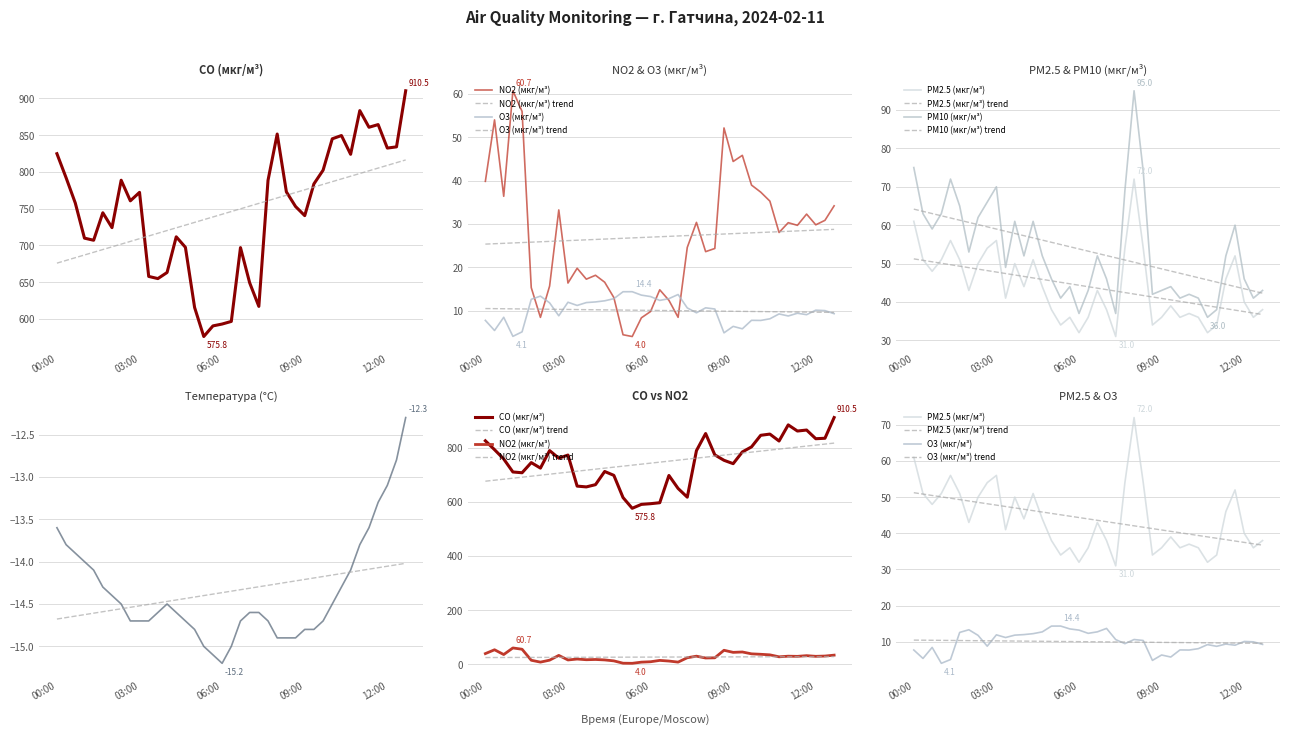

Where is NO2 (мкг/м³) nearest to the value 32?

2024-02-11 11:40